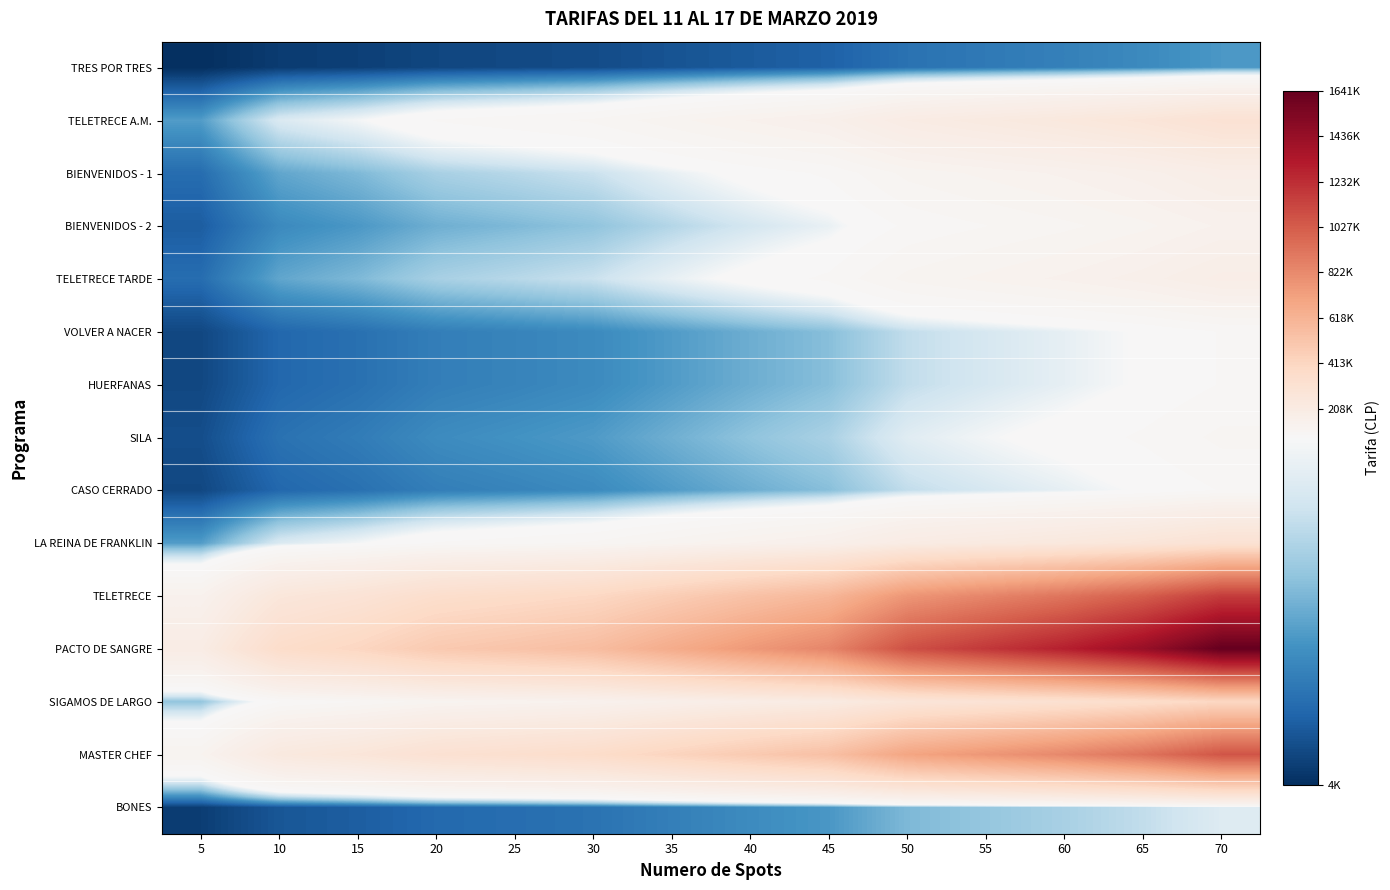

At which category does the chart reach its peak across all series?

70